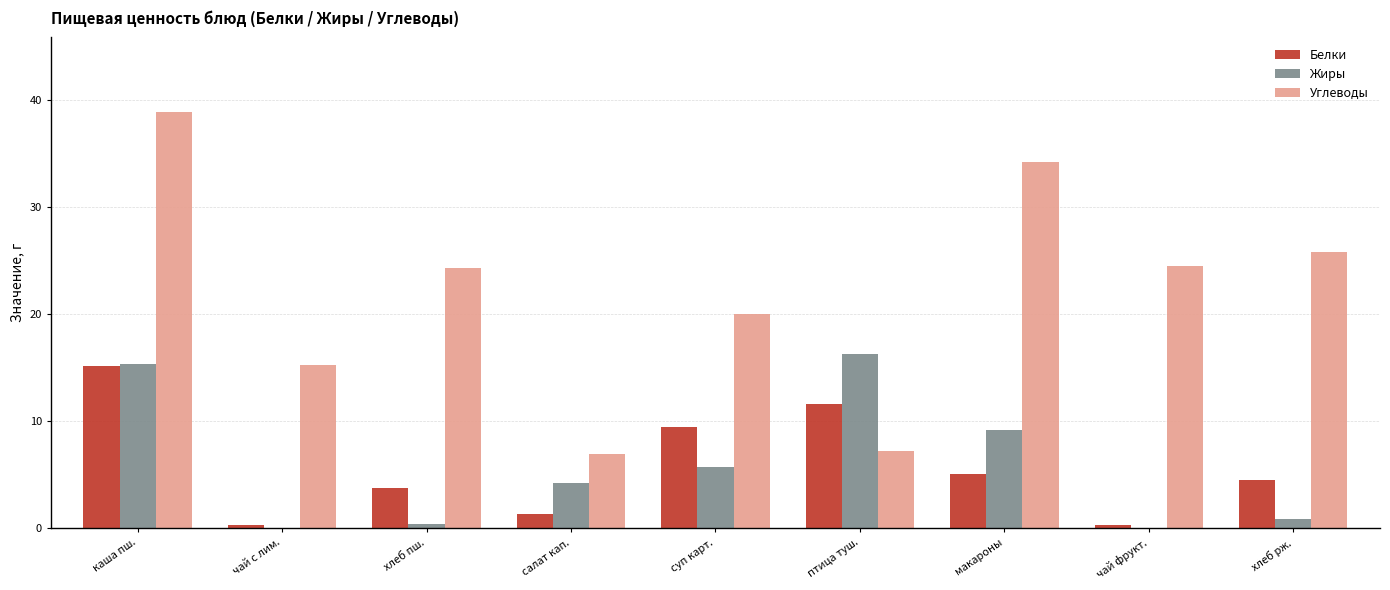

What is the greatest value displayed?

38.9